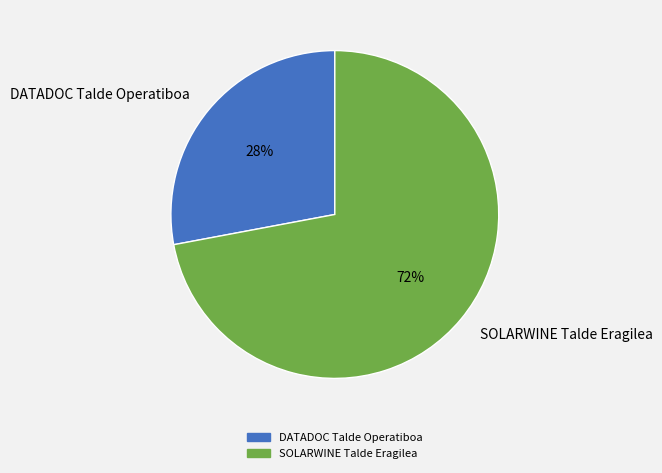

True or false: SOLARWINE Talde Eragilea accounts for 72% of the total.

True